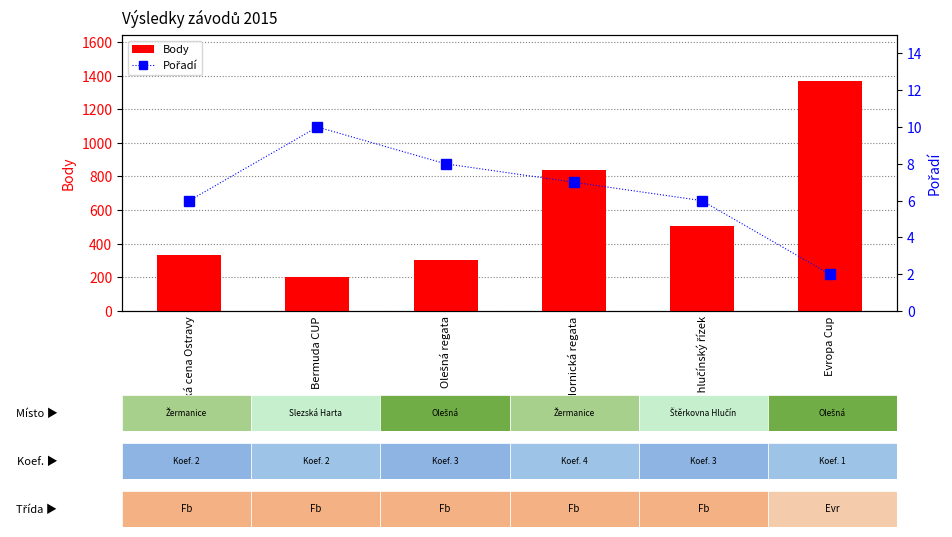

What is the average value of the Body series?

592